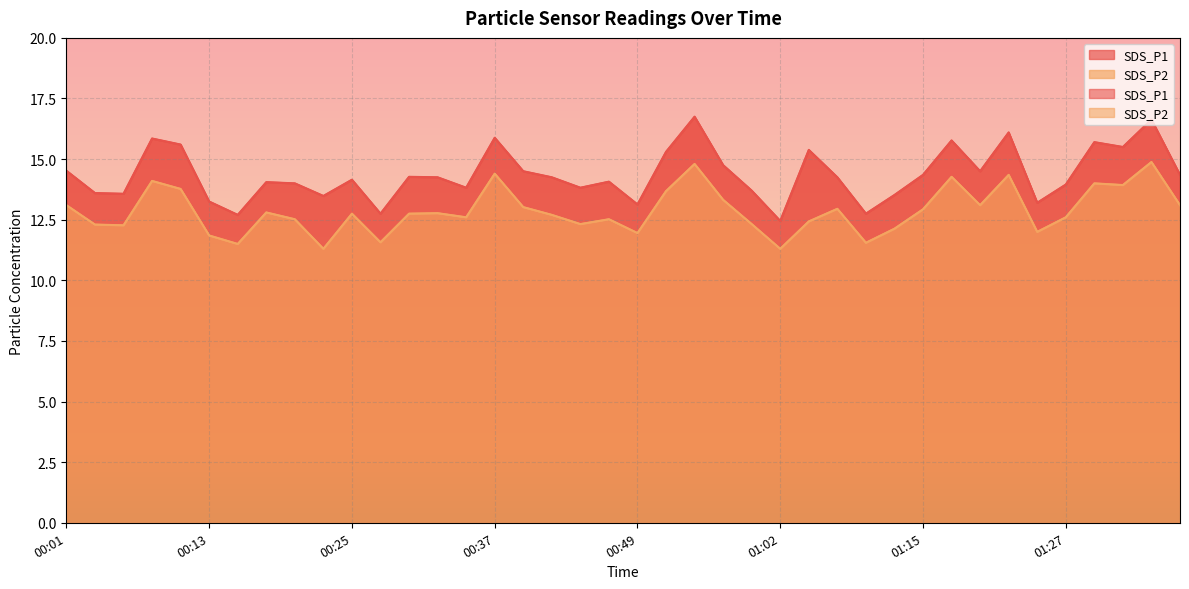

What is the average value of the SDS_P1 series?

14.4